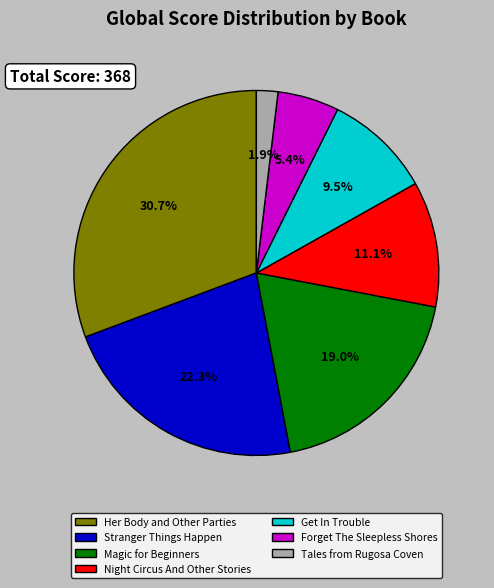

Which has a higher value, Magic for Beginners or Forget The Sleepless Shores?

Magic for Beginners